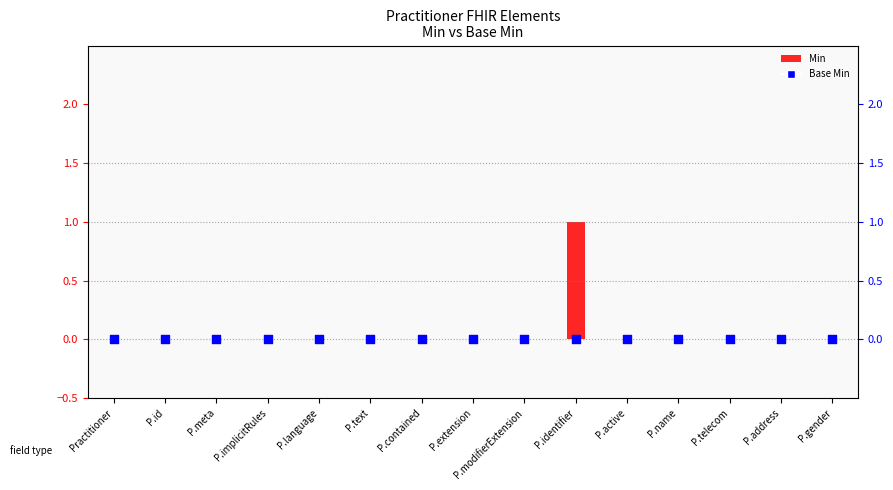

What are all the series names shown in the legend?

Min, Base Min